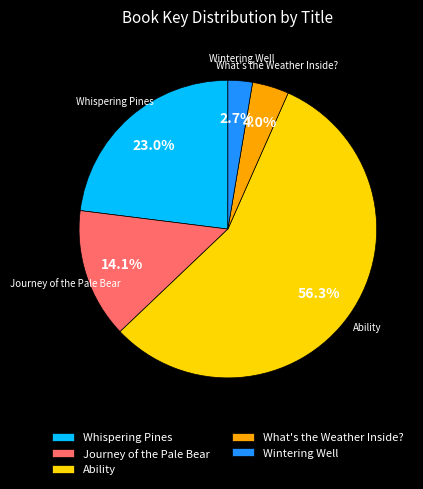

Count the number of slices in the pie.

5